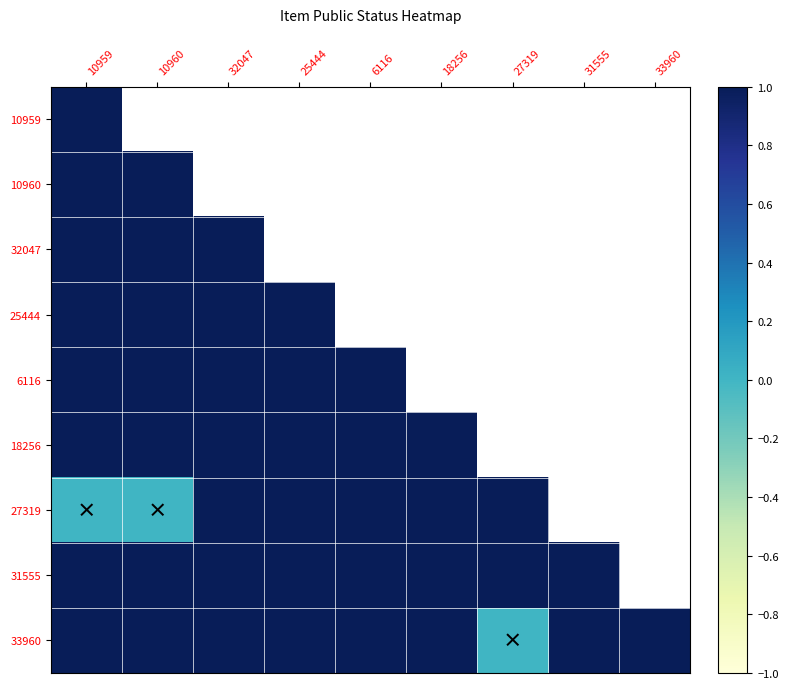

How many positive values does the 33960 series have?

8